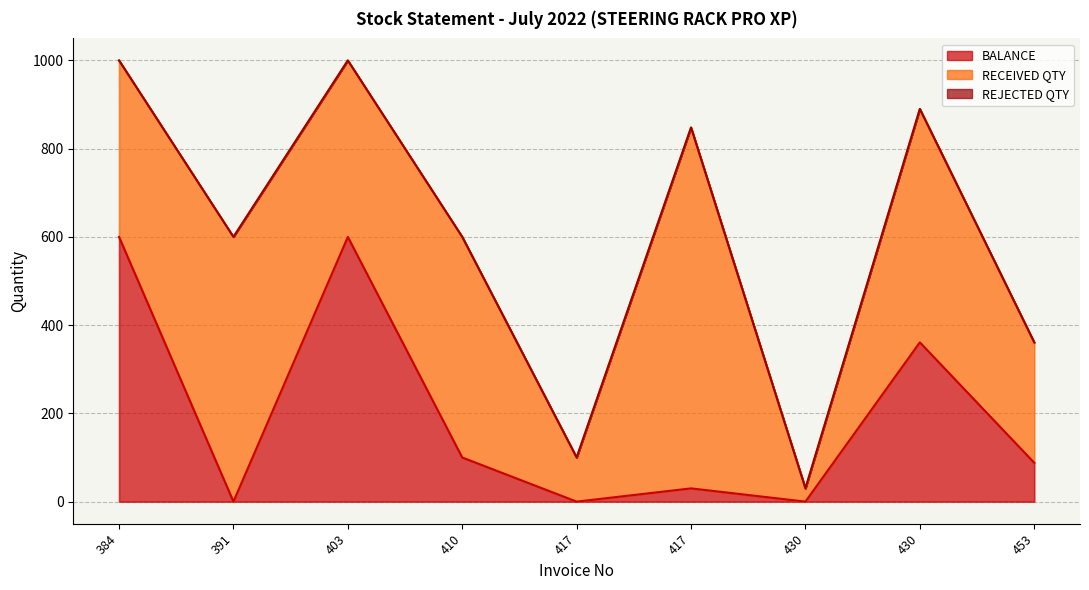

Rank the series at 417 from highest to lowest value.

RECEIVED QTY, BALANCE, REJECTED QTY